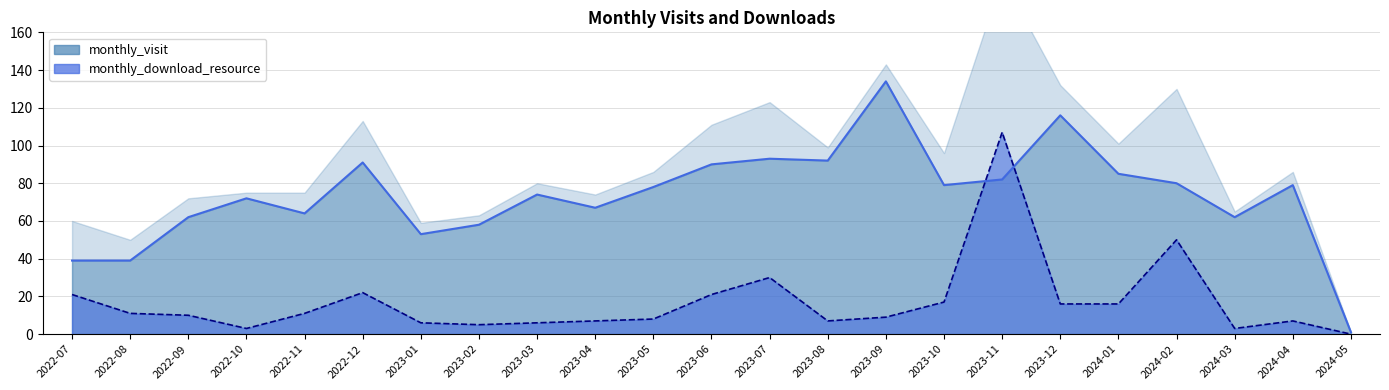

Between 2022-08 and 2023-10, which is larger?

2023-10